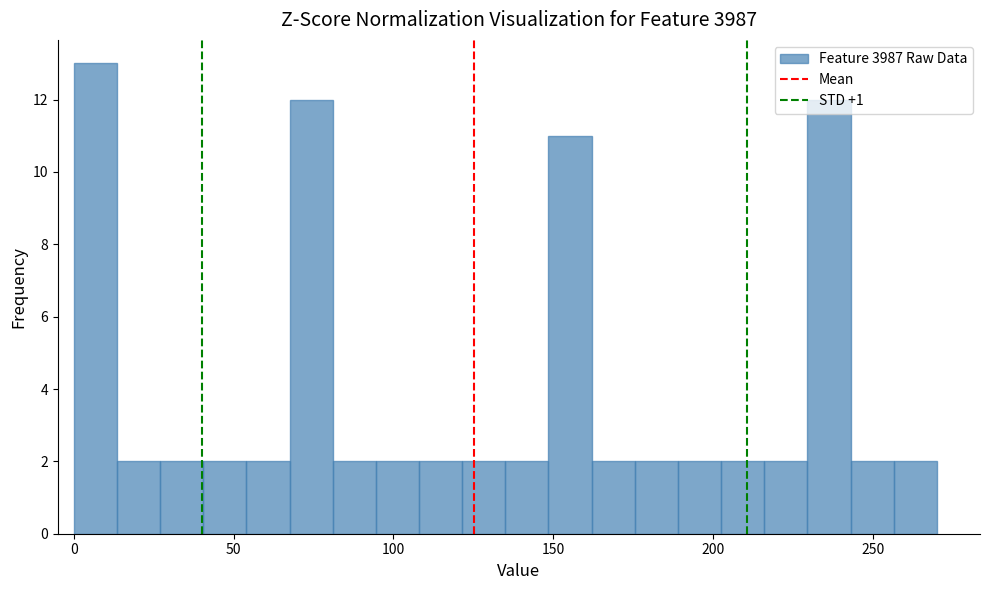

Read against the x-axis, roughly where is the centre of the tallest bar?

5